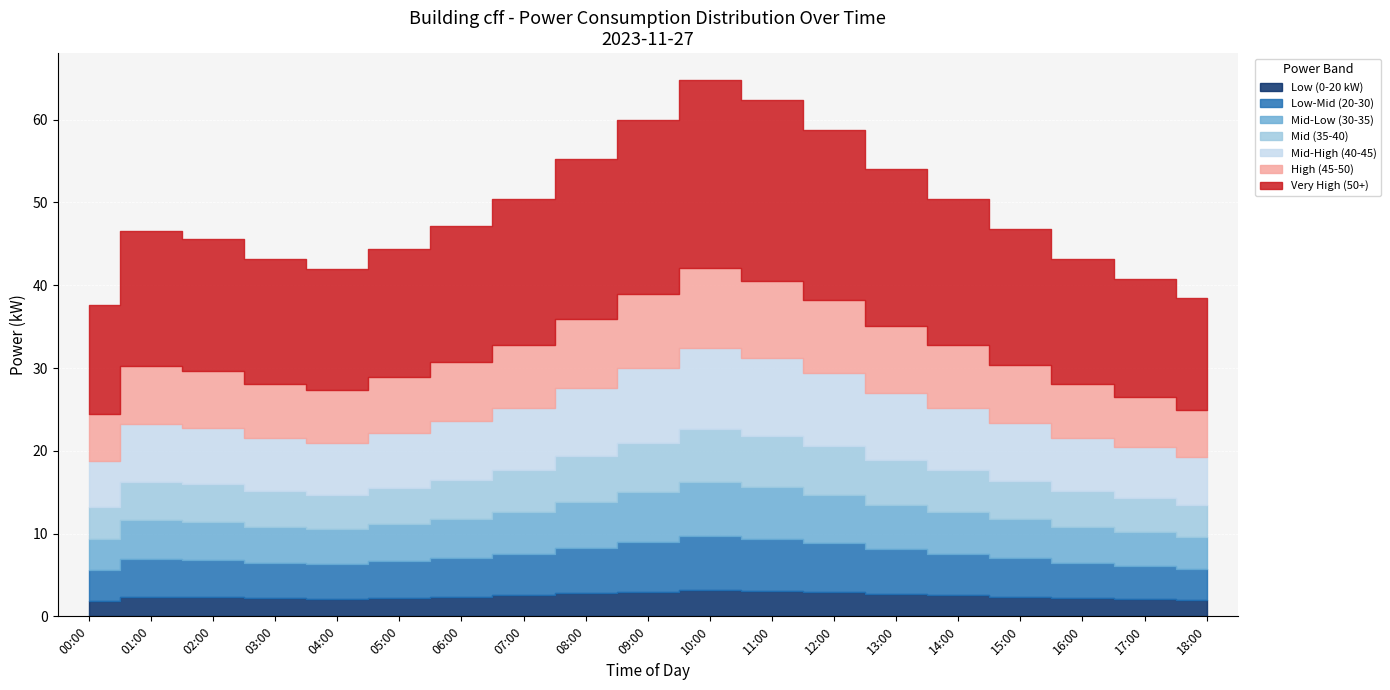

What is the difference between the maximum and second lowest values?

26.4